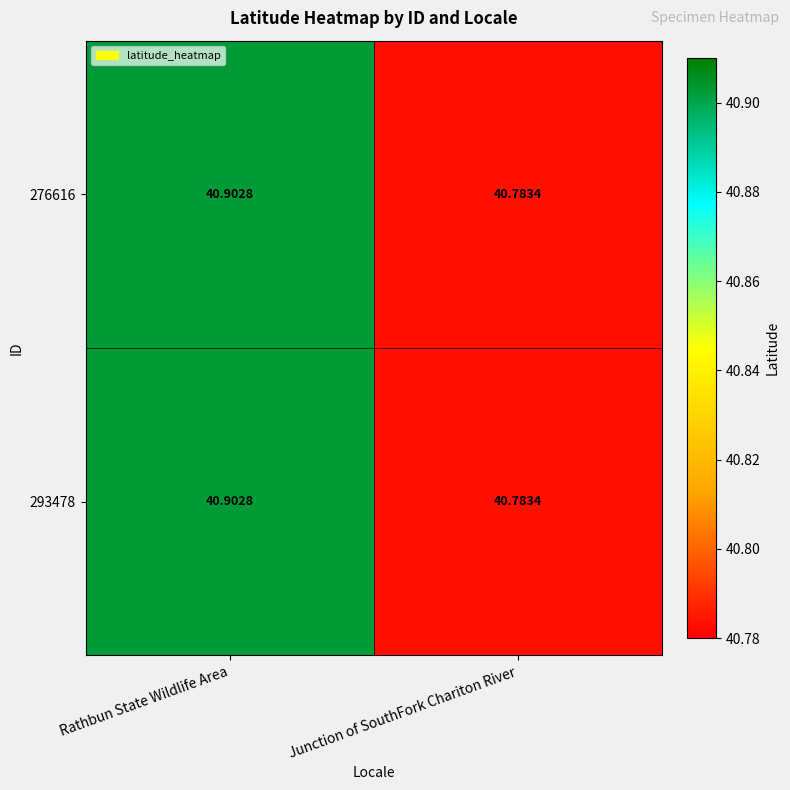

Rank the categories by 293478 value from highest to lowest.

Rathbun State Wildlife Area, Junction of SouthFork Chariton River